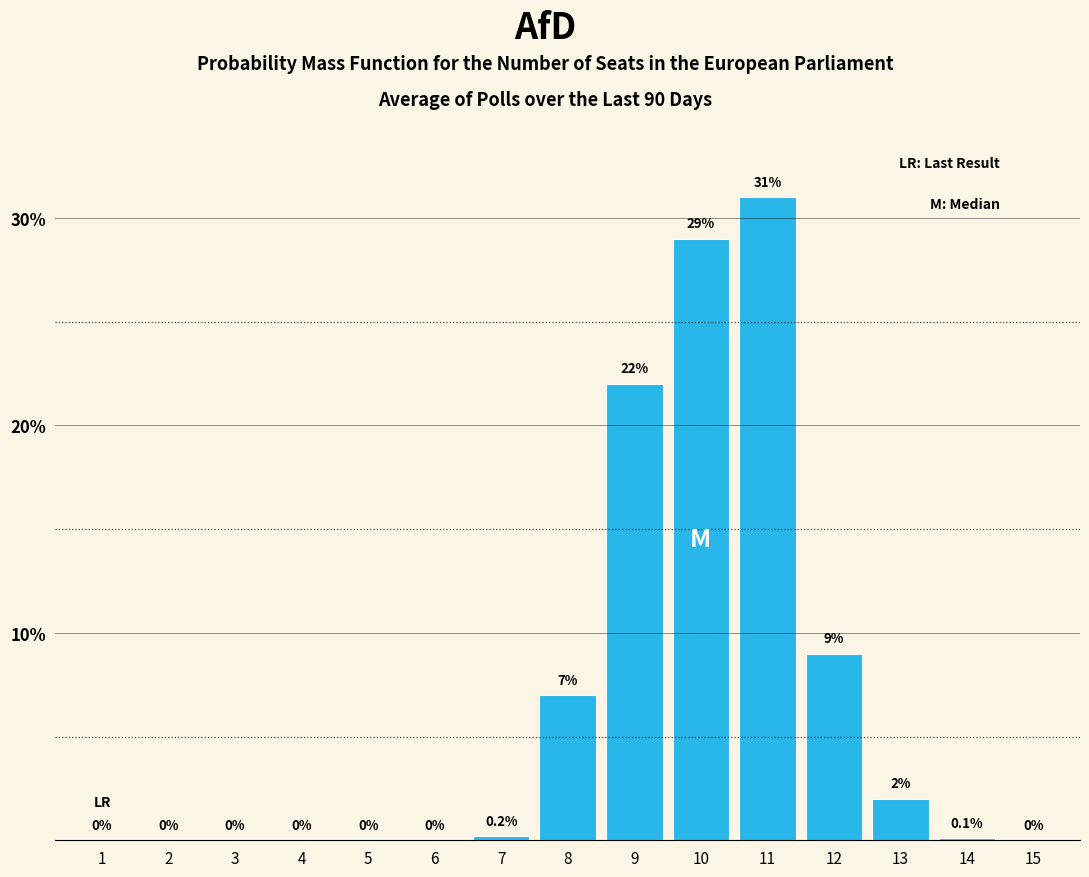

Reading right to left, what are all the values shown in this chart?

15=0.0	14=0.1	13=2.0	12=9.0	11=31.0	10=29.0	9=22.0	8=7.0	7=0.2	6=0.0	5=0.0	4=0.0	3=0.0	2=0.0	1=0.0